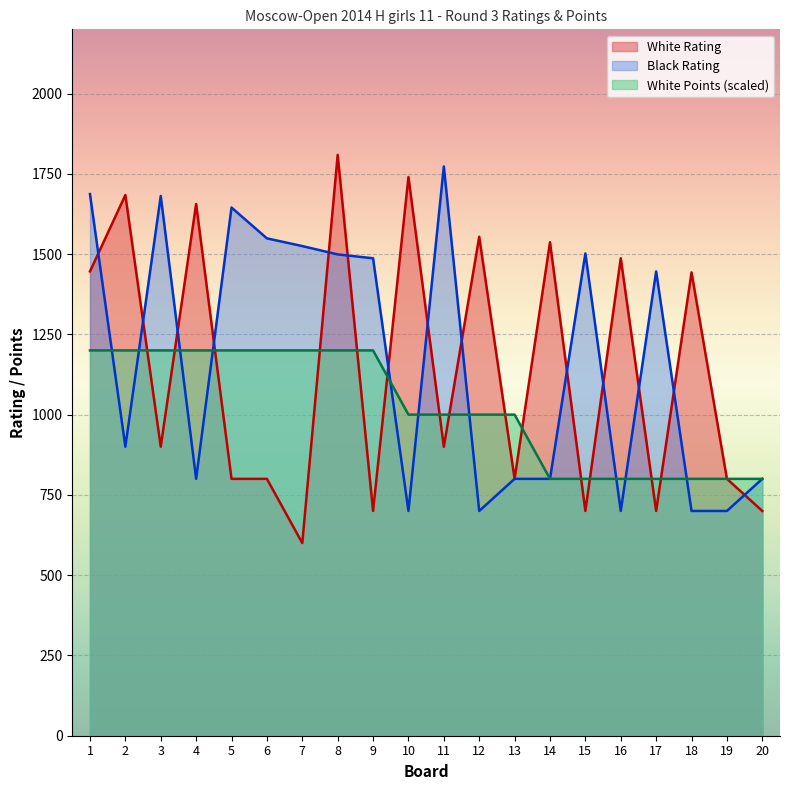

What is the difference between the maximum and minimum values in the Black Rating series?

1073